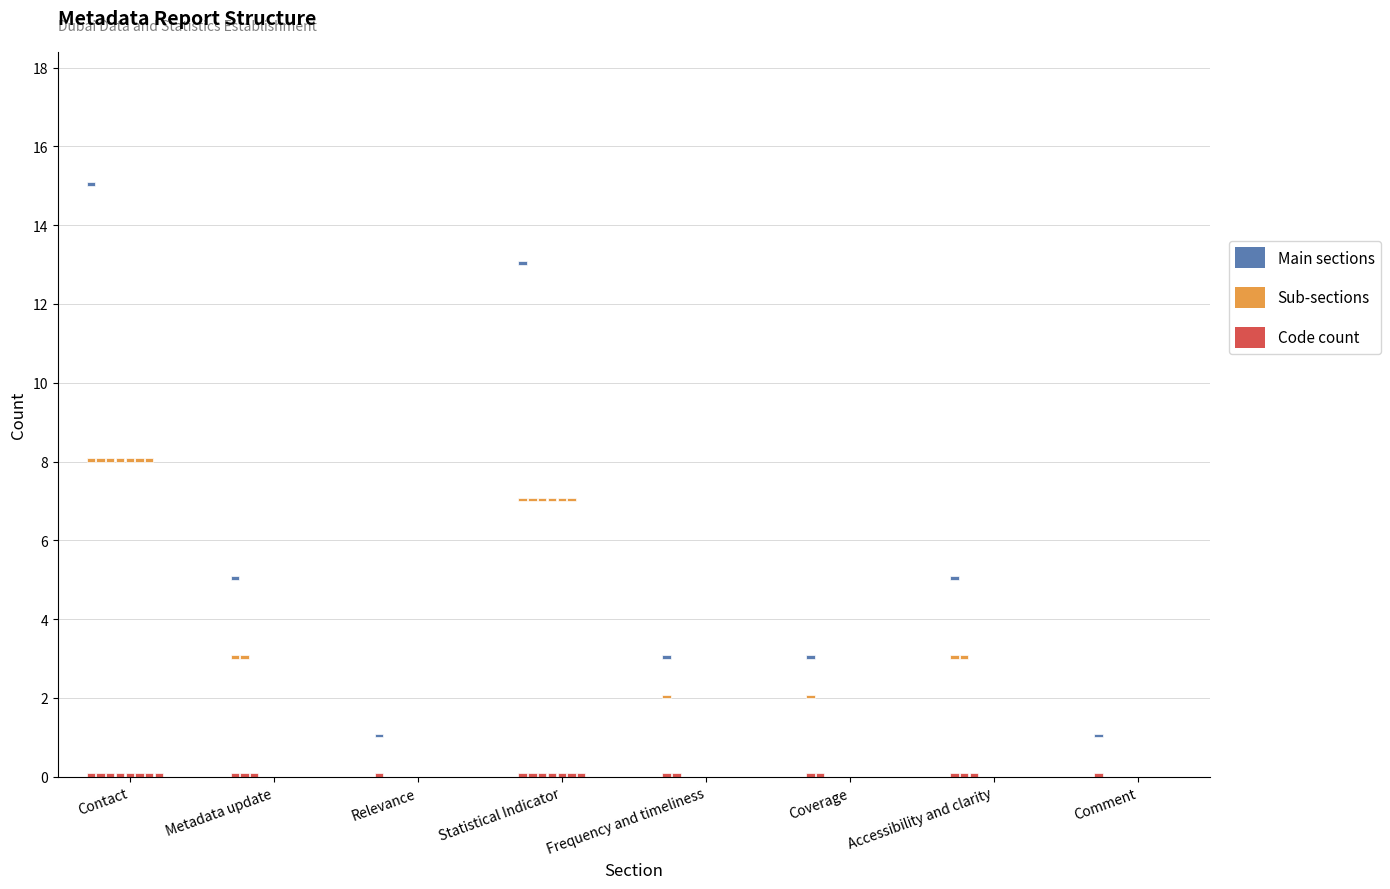

True or false: Sub-sections has a value of 2 at Frequency and timeliness.

False